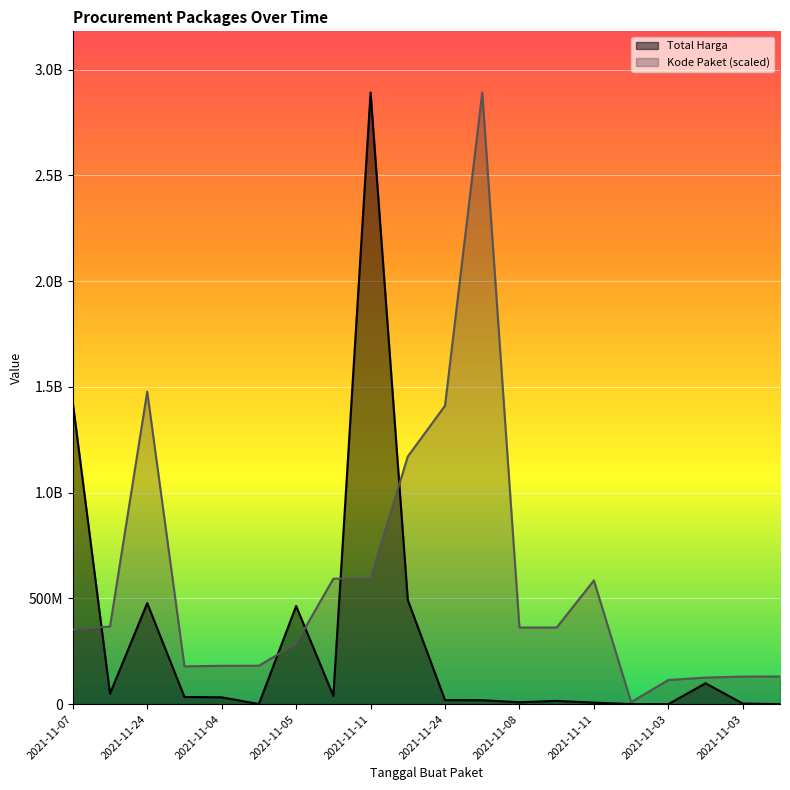

What is the spread (max minus min) of values at 2021-11-11?

553579677.6